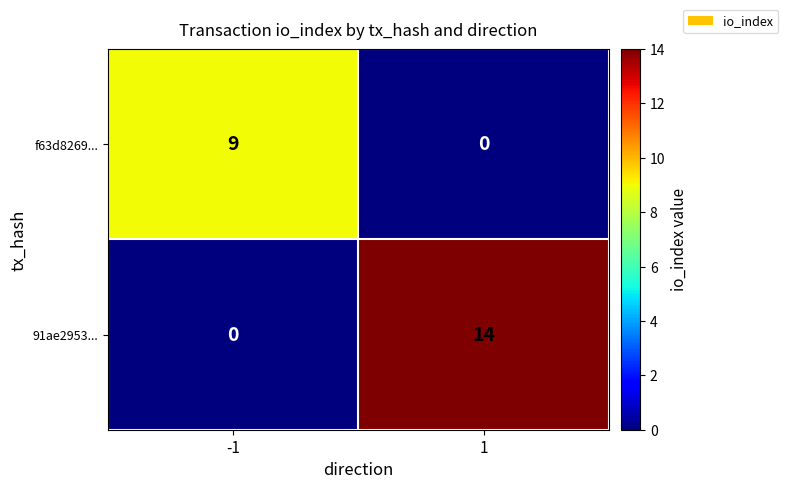

The value of 91ae2953... at -1 is 0. True or false?

True